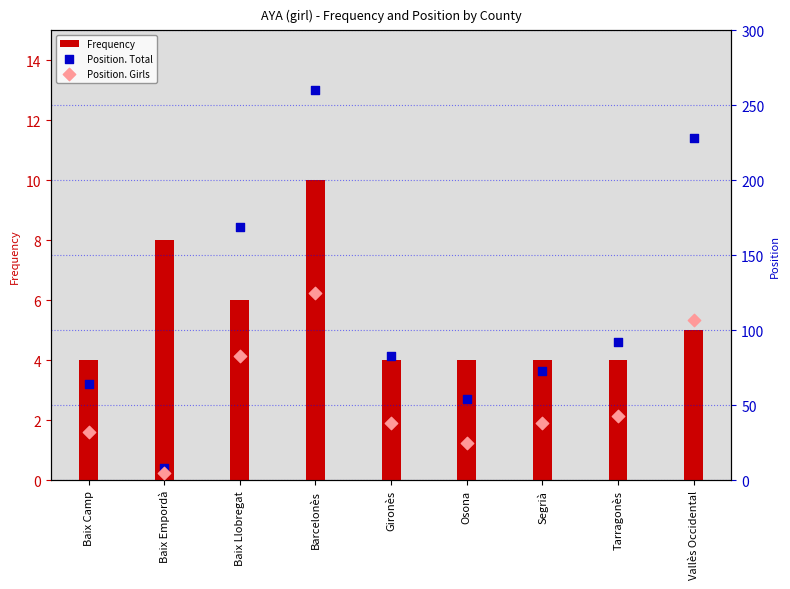

Which series reaches the maximum Y coordinate?

Position. Total